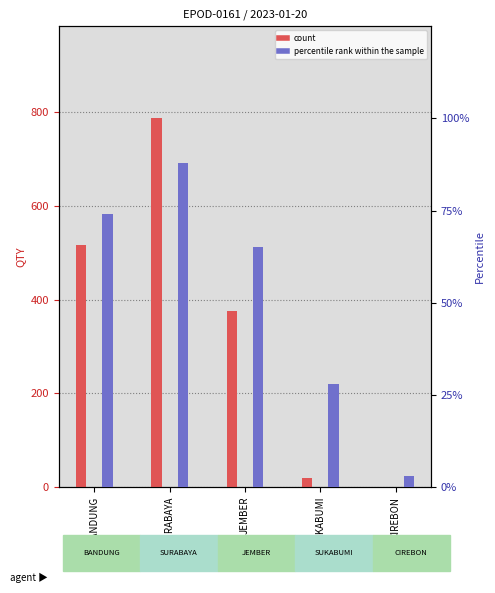

What is the highest value of the count series?

787